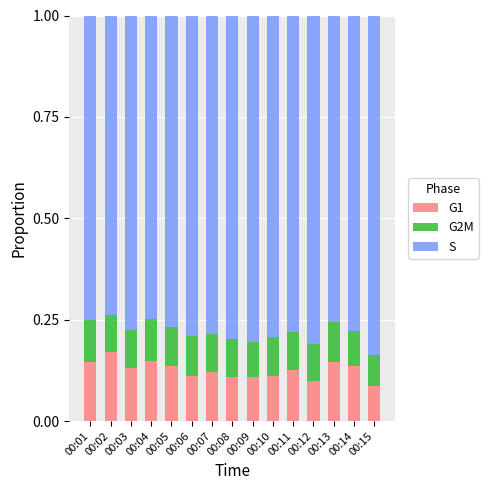

What is the total value across all series at 00:15?

1.0